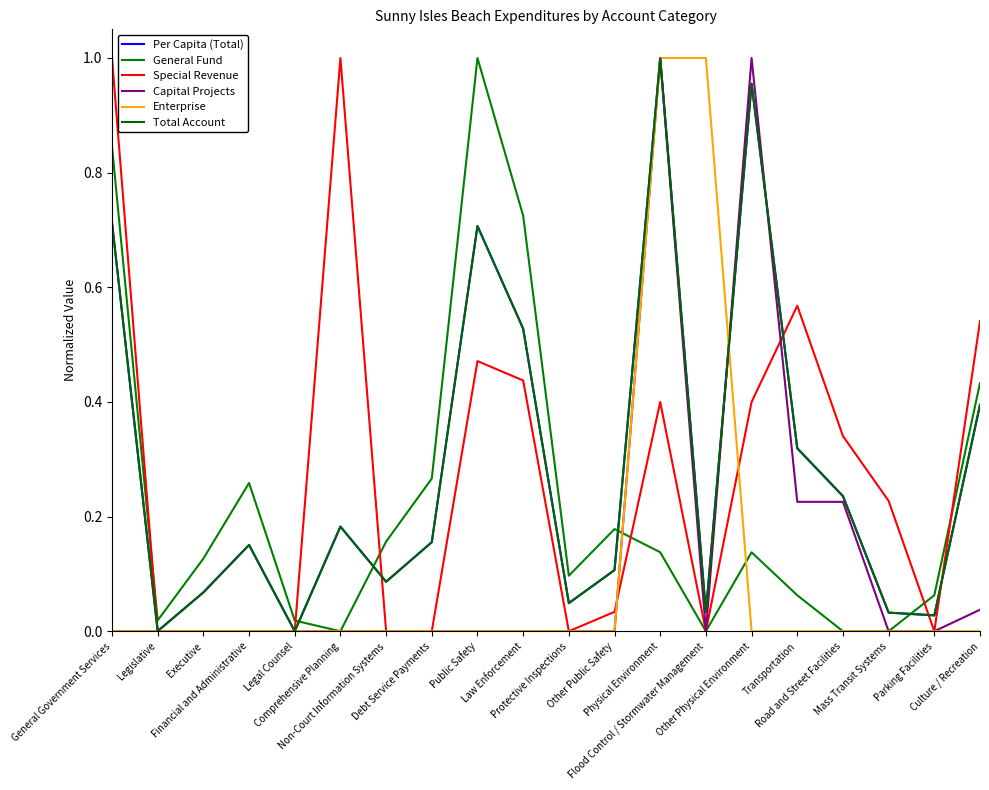

What is the label of the 8th point from the left?

Debt Service Payments